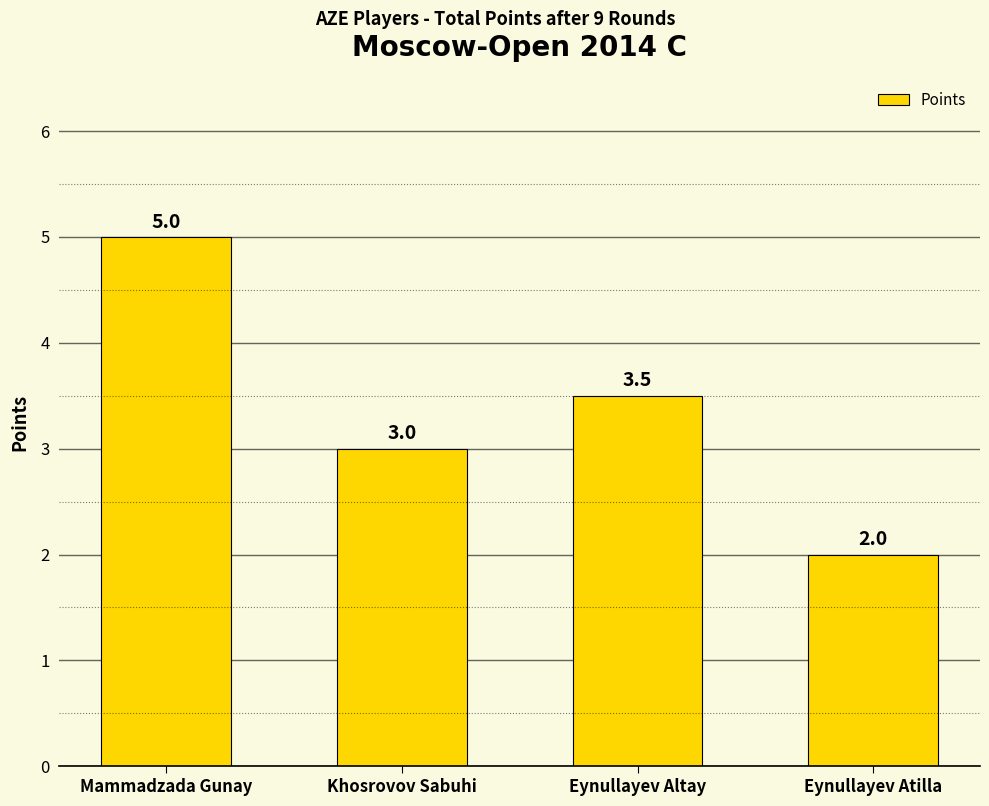

What position from the right is Khosrovov Sabuhi?

3